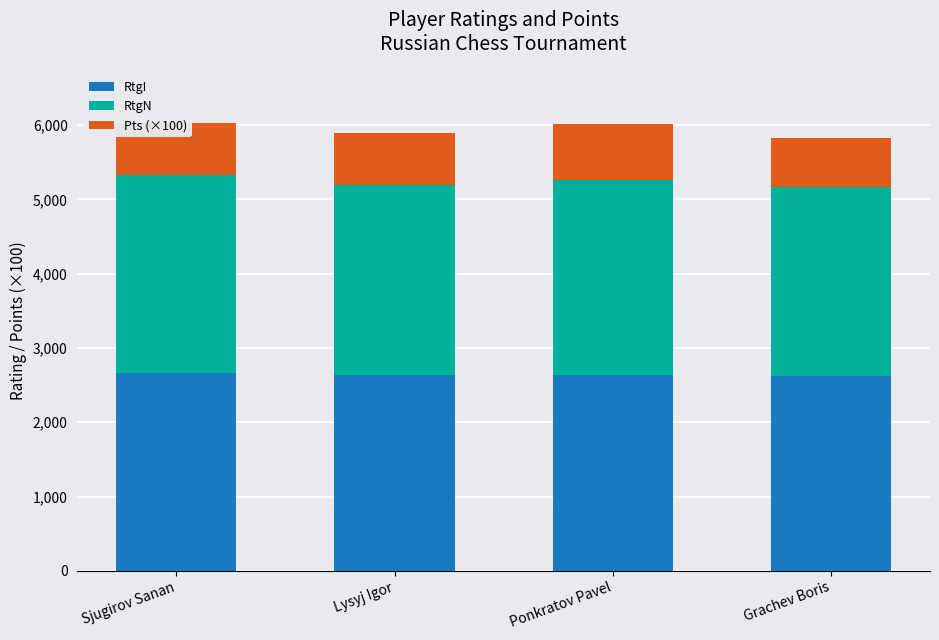

What is the sum of the RtgI values at Lysyj Igor and Sjugirov Sanan?

5296